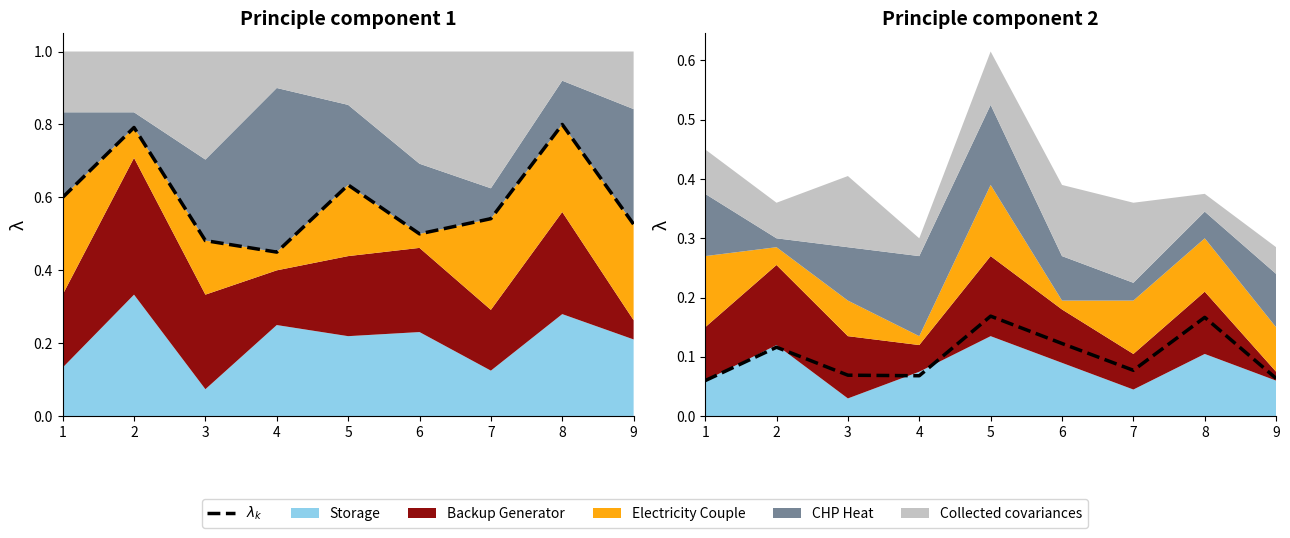

At which category does the data reach its first local peak?

2